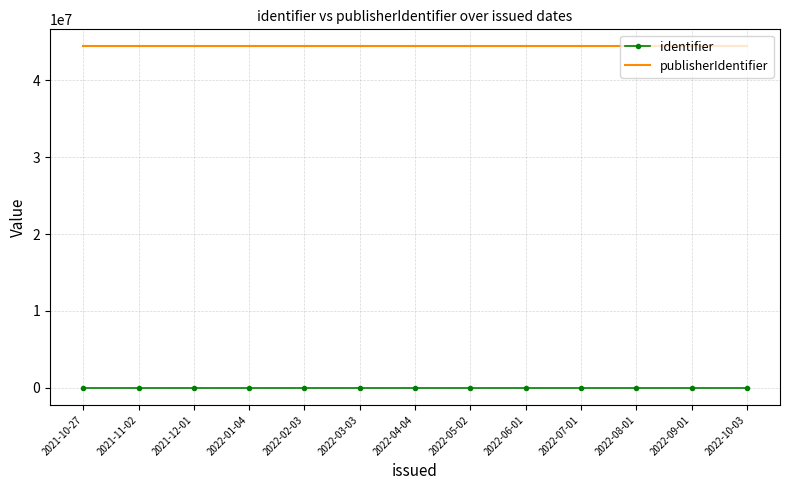

Rank the series by their maximum value, from lowest to highest.

identifier, publisherIdentifier